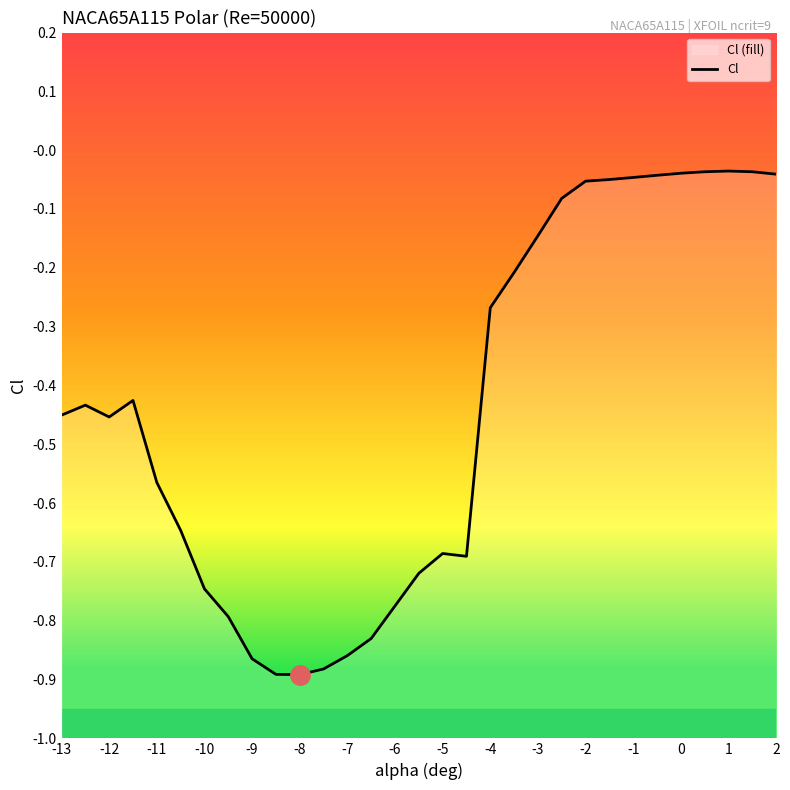

What is the smallest value displayed?

-0.9